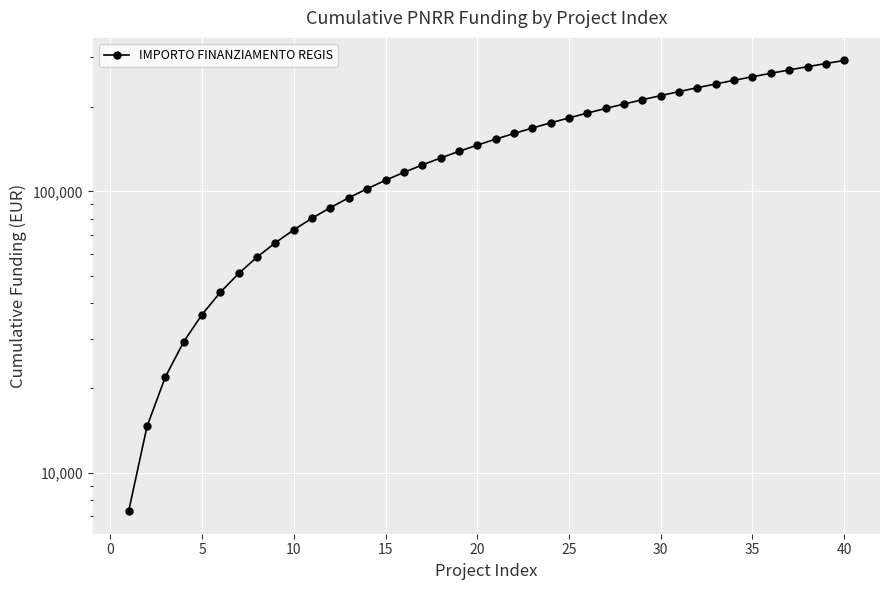

What is the smallest value displayed?

7301